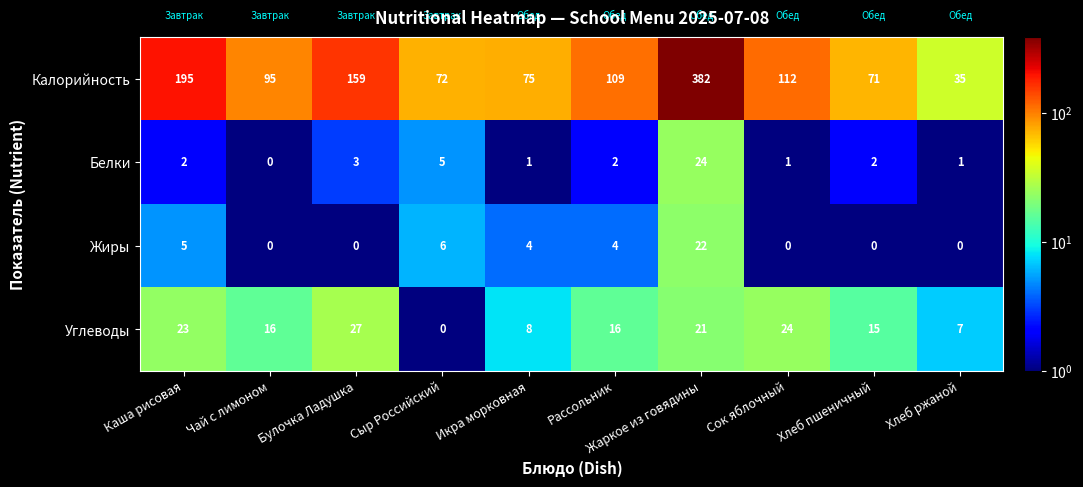

Between Булочка Ладушка and Икра морковная, which series saw the biggest shift?

Калорийность